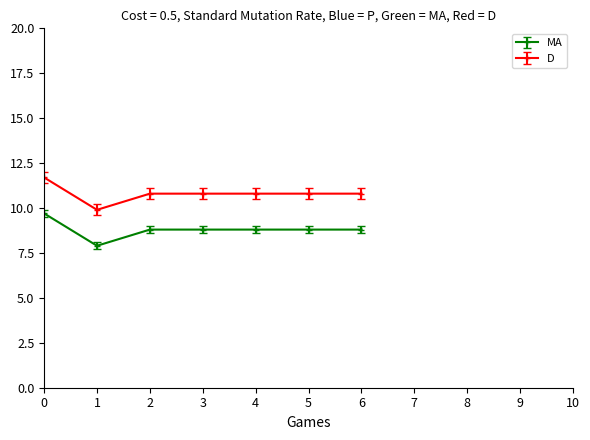

What is the sum of all D values?

75.6